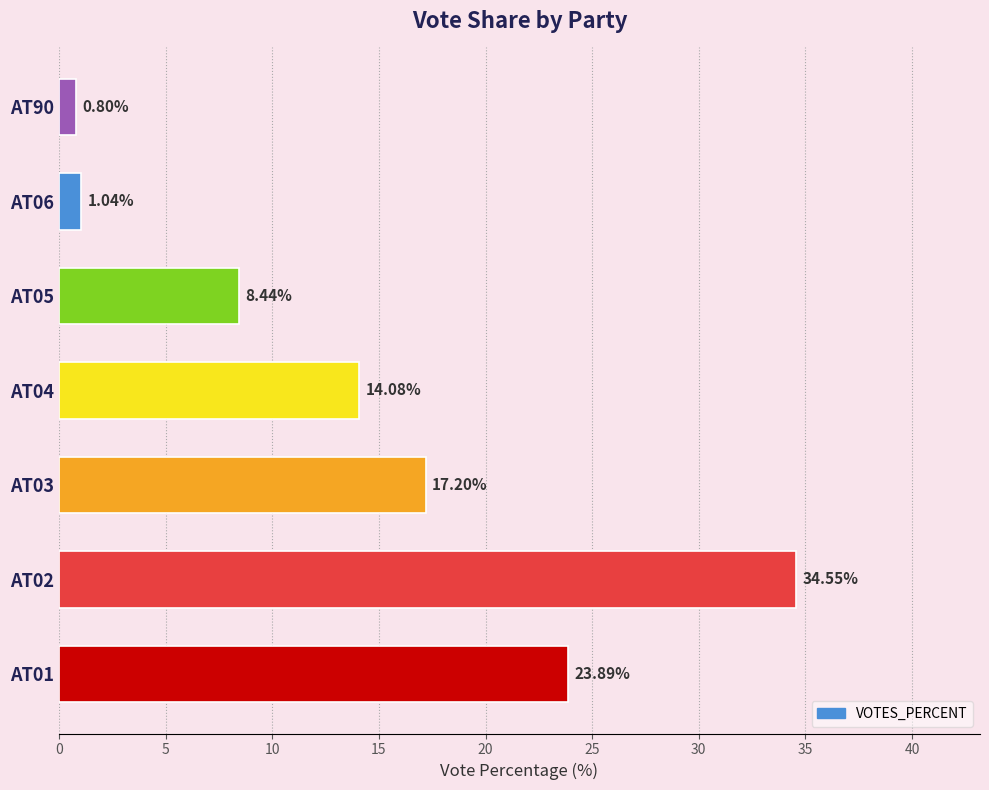

List the labels in order of value, largest first.

AT02, AT01, AT03, AT04, AT05, AT06, AT90